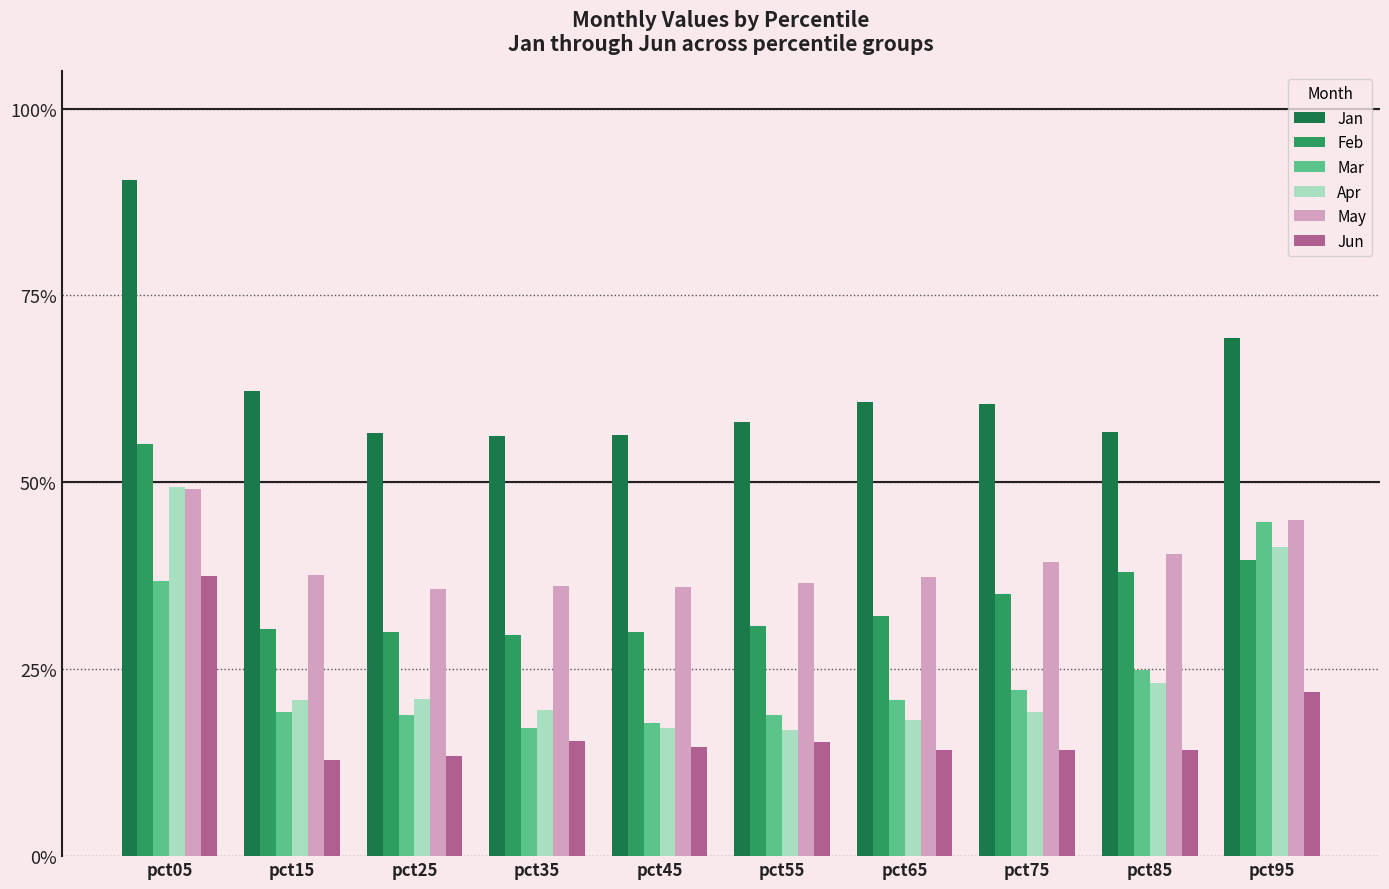

What are all the series names shown in the legend?

Jan, Feb, Mar, Apr, May, Jun